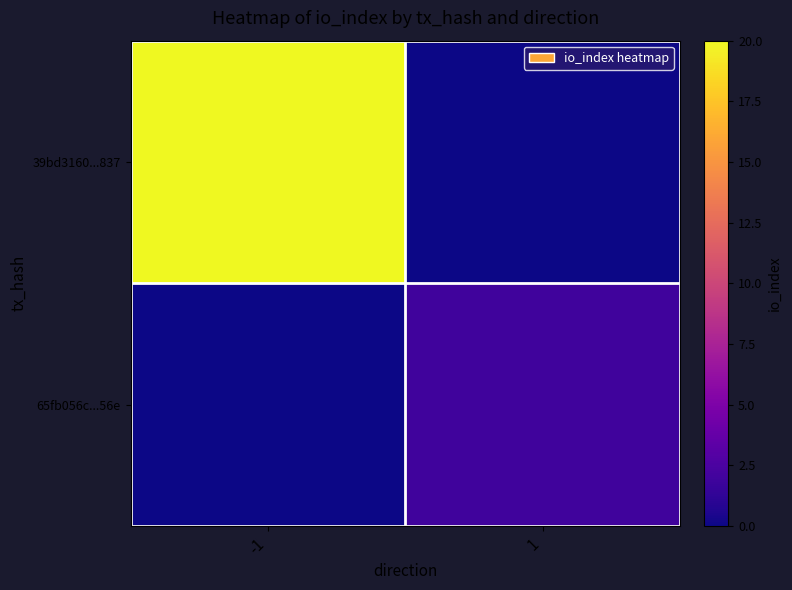

List the series in order of their peak value, highest first.

39bd3160...837, 65fb056c...56e